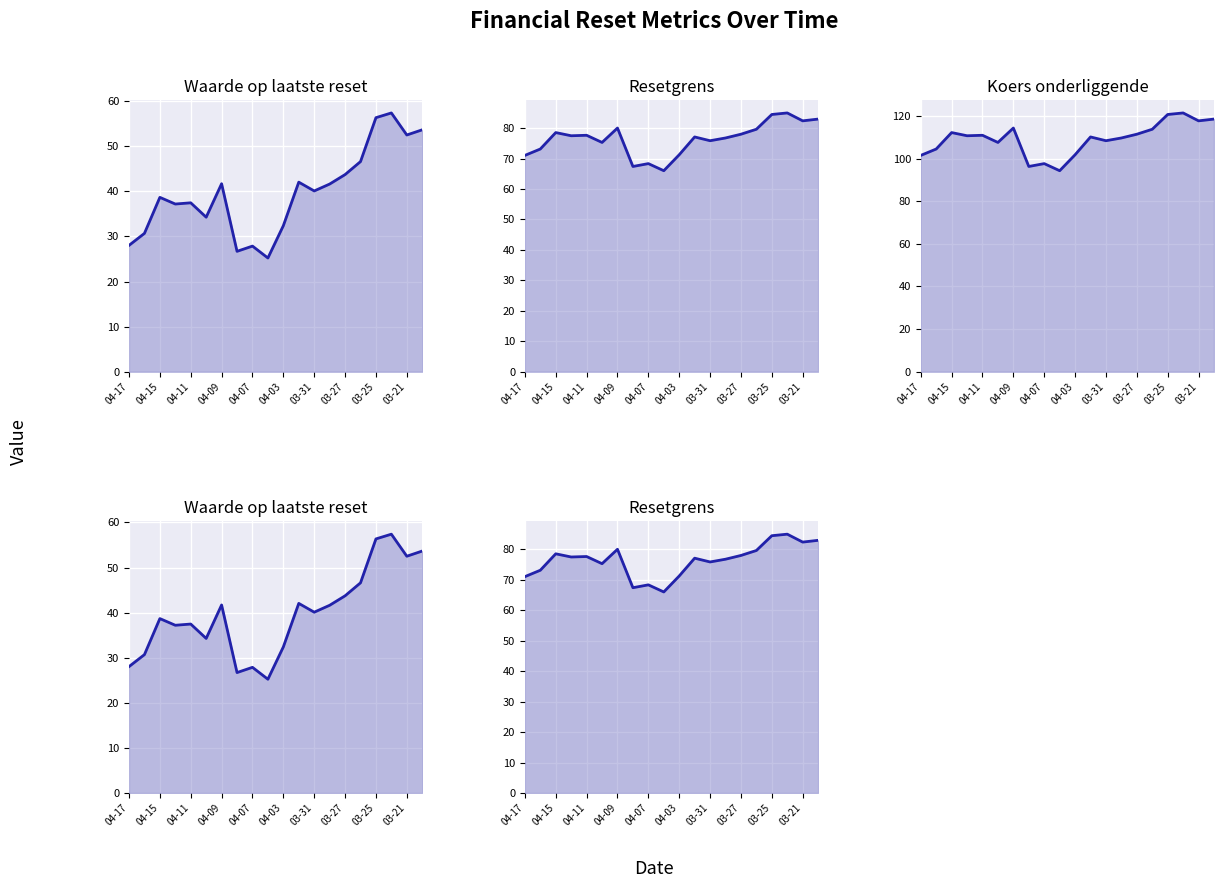

Reading left to right, what are all the values shown in this chart?

Waarde op laatste reset line: 28.0	30.7	38.7	37.2	37.5	34.3	41.7	26.7	27.9	25.2	32.4	42.0	40.1	41.6	43.7	46.6	56.4	57.4	52.5	53.7
Resetgrens line: 71.0	73.1	78.5	77.5	77.7	75.3	80.0	67.4	68.3	66.0	71.3	77.1	75.9	76.8	78.0	79.6	84.5	85.0	82.4	83.0
Koers onderliggende op laatste reset line: 101.5	104.5	112.2	110.7	110.9	107.6	114.3	96.3	97.6	94.3	101.8	110.2	108.4	109.7	111.4	113.8	120.7	121.4	117.7	118.5